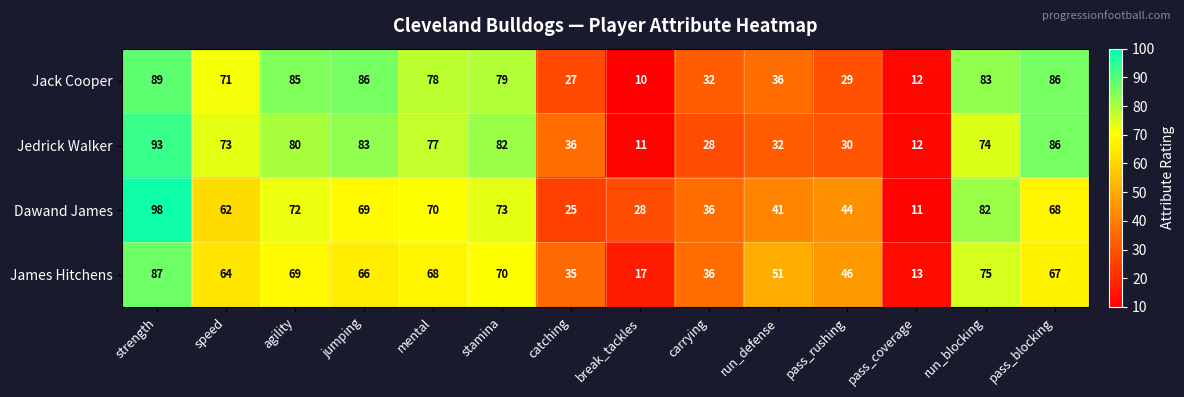

Which series has the largest total across all categories?

Jack Cooper